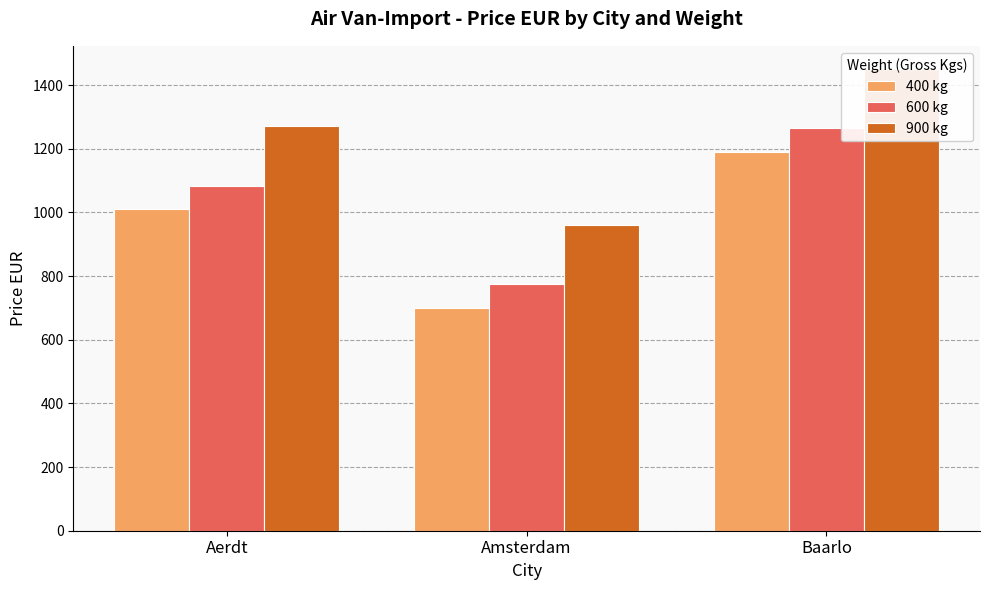

At which category does the chart reach its peak across all series?

Baarlo